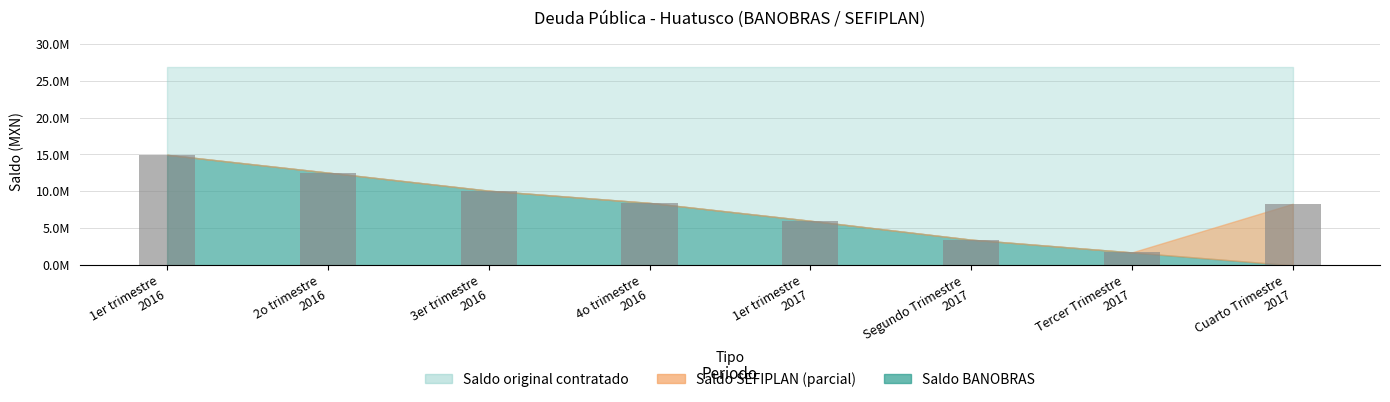

At which label does the data first exceed 8447268?

1er trimestre
2016